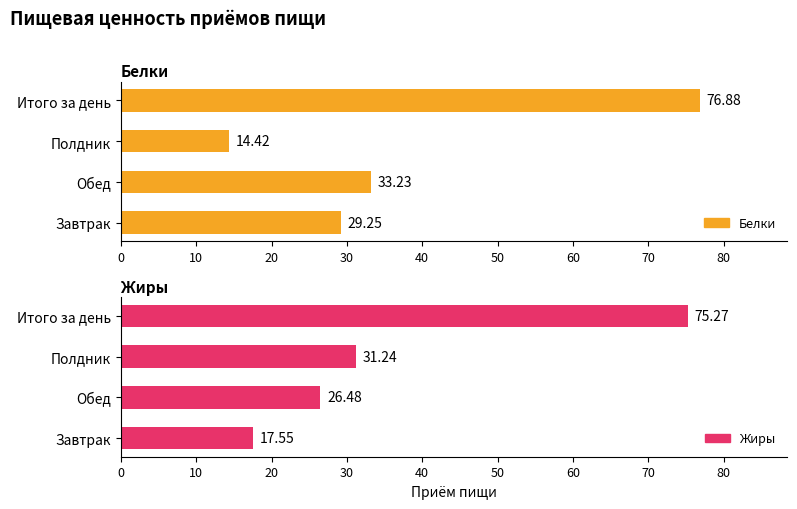

Which series has the widest spread of values?

Белки